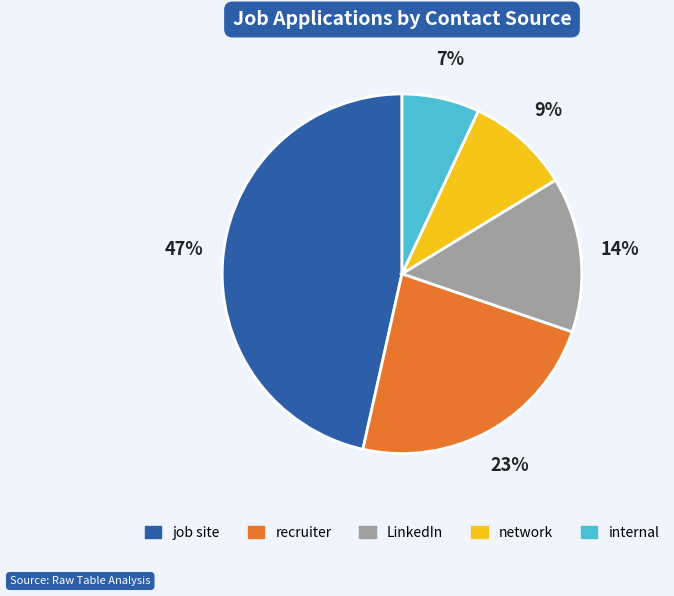

To the nearest percent, what is the combined percentage of LinkedIn and network?

23%